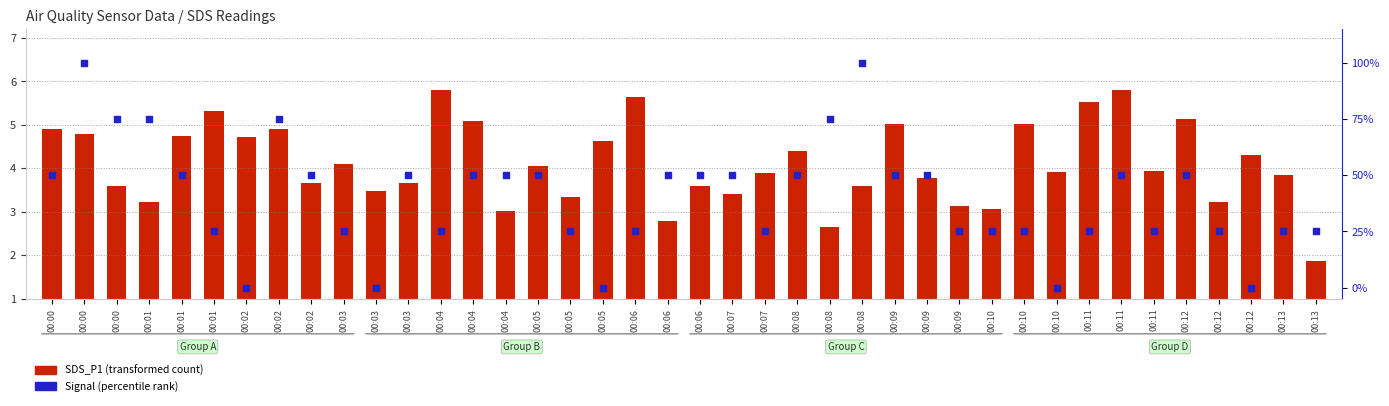

Which series reaches the maximum Y coordinate?

Signal (normalized)